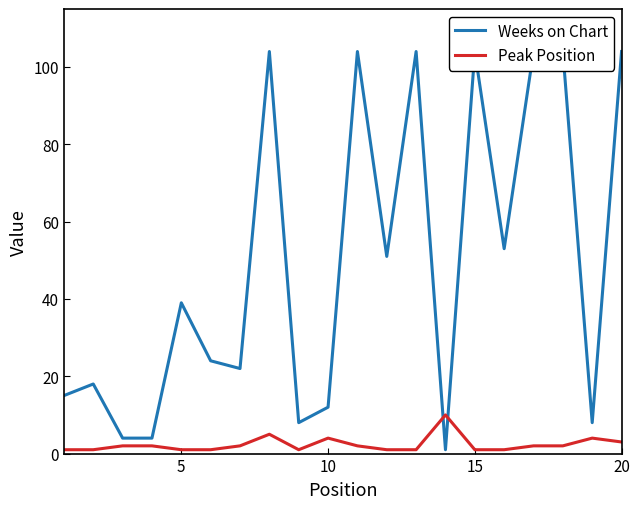

Which series has the widest spread of values?

Weeks on Chart